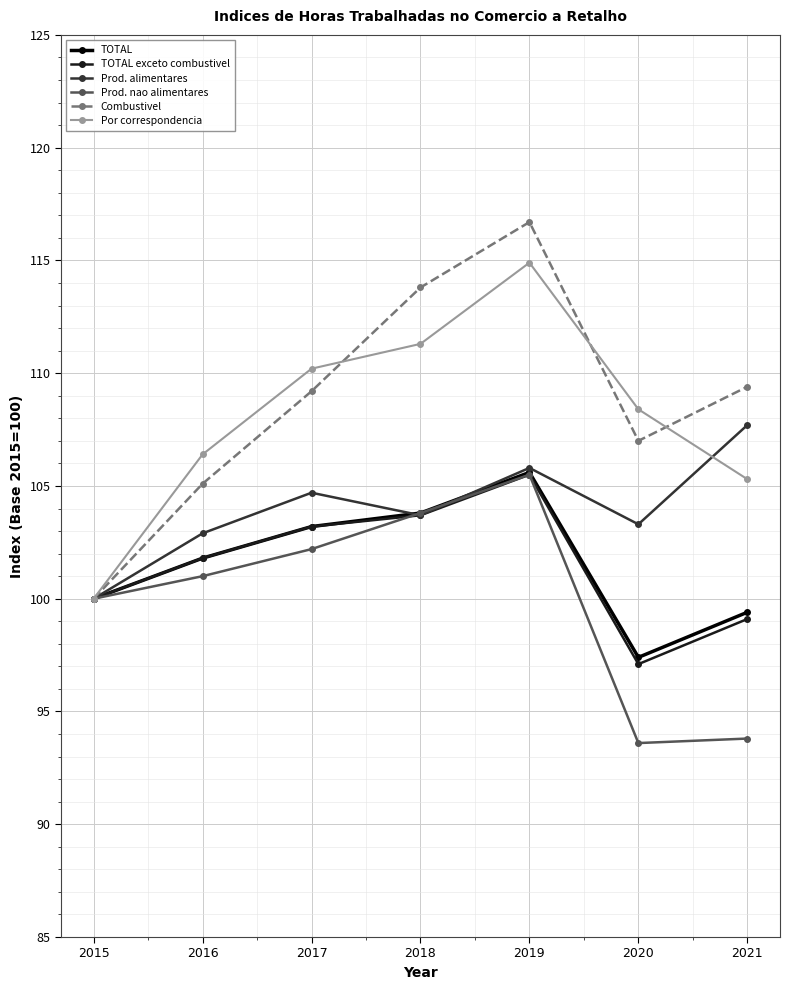

What is the approximate value of TOTAL exceto combustivel at 2020?

97.1